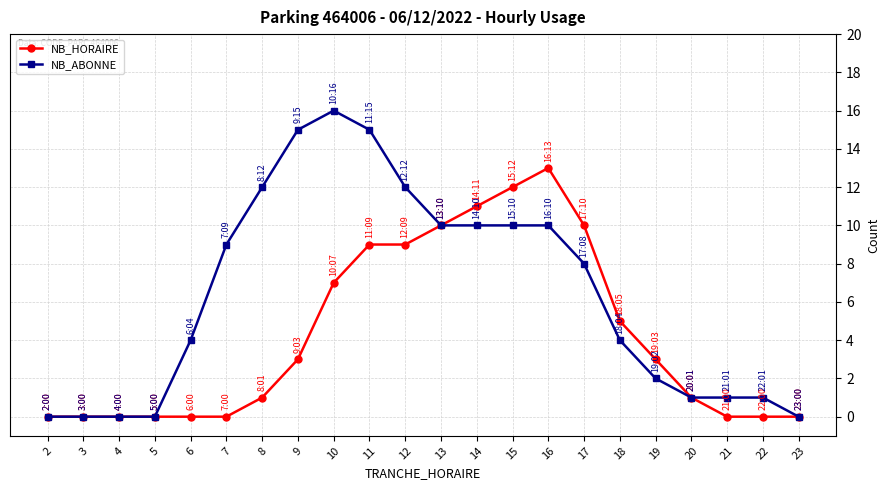

What are all the series names shown in the legend?

NB_HORAIRE, NB_ABONNE